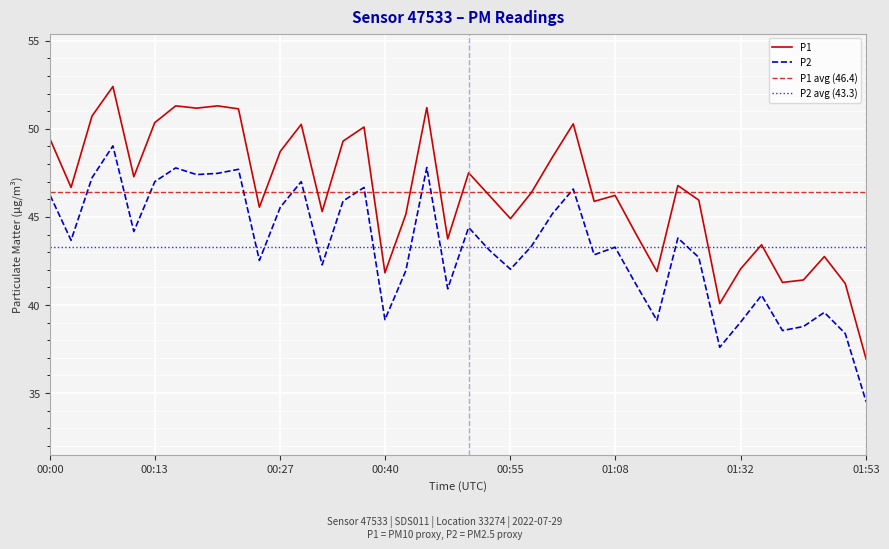

At 00:08, list the series in order from largest to smallest.

P1, P2